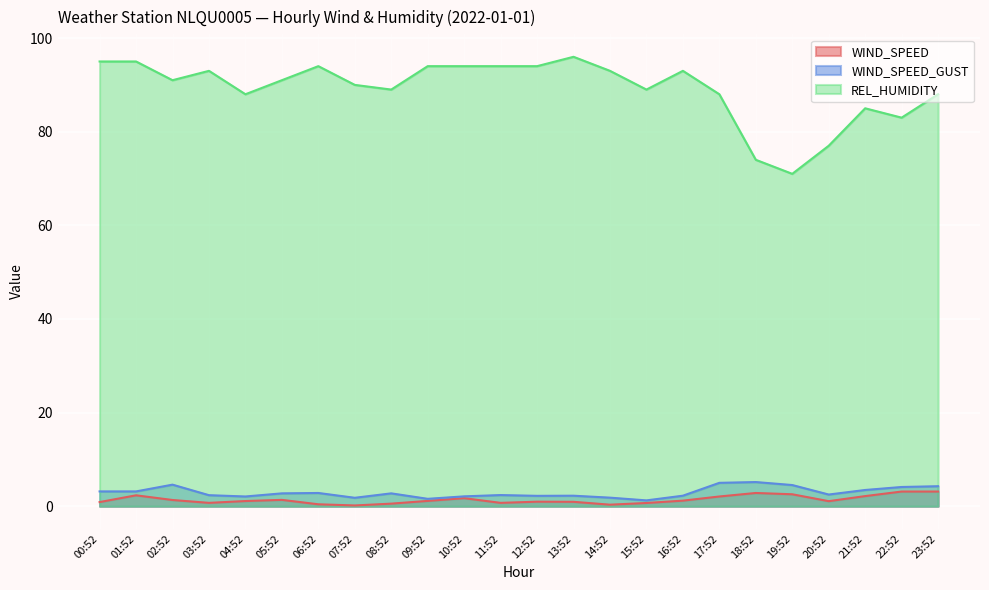

What is the sum of all WIND_SPEED values?

33.6